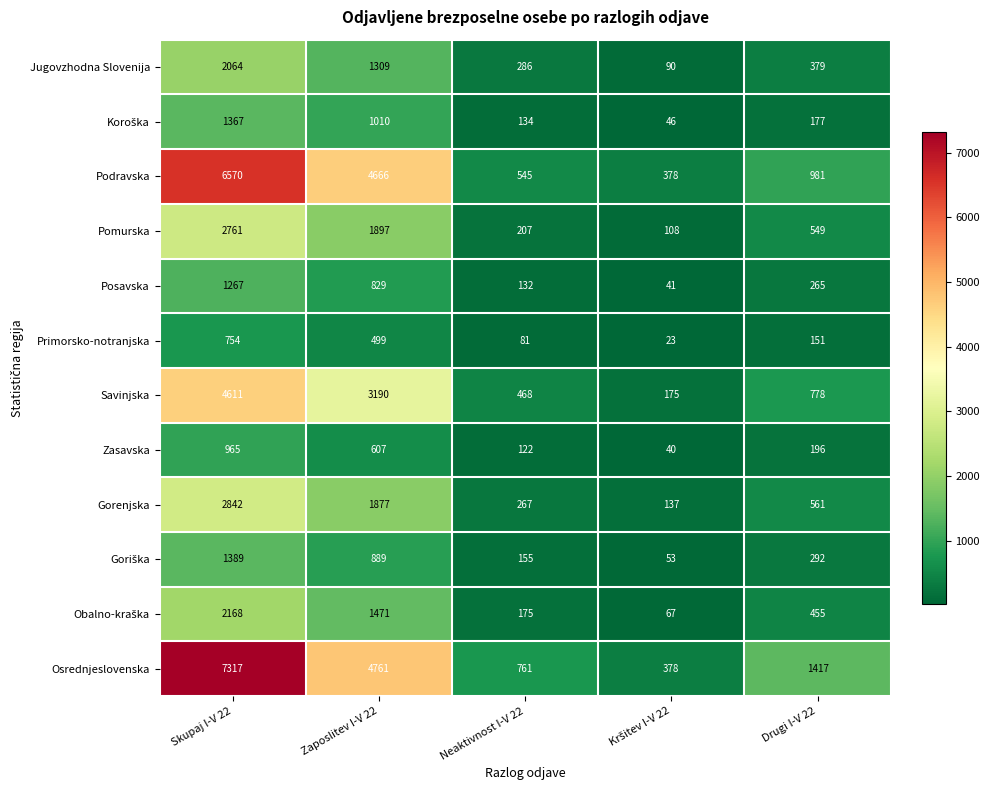

What is the minimum value shown in the chart?

23